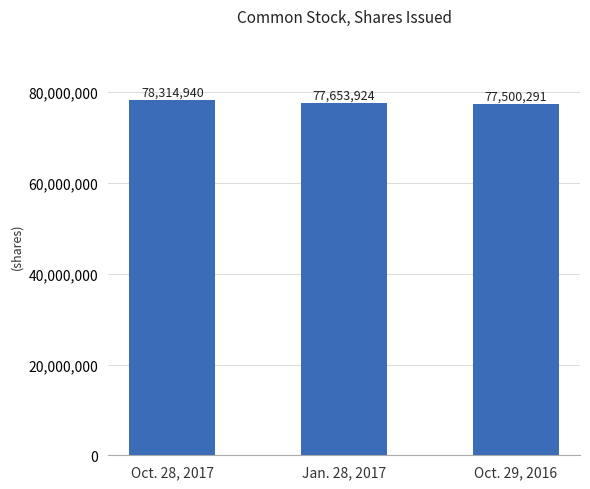

What is the maximum value shown in the chart?

78314940